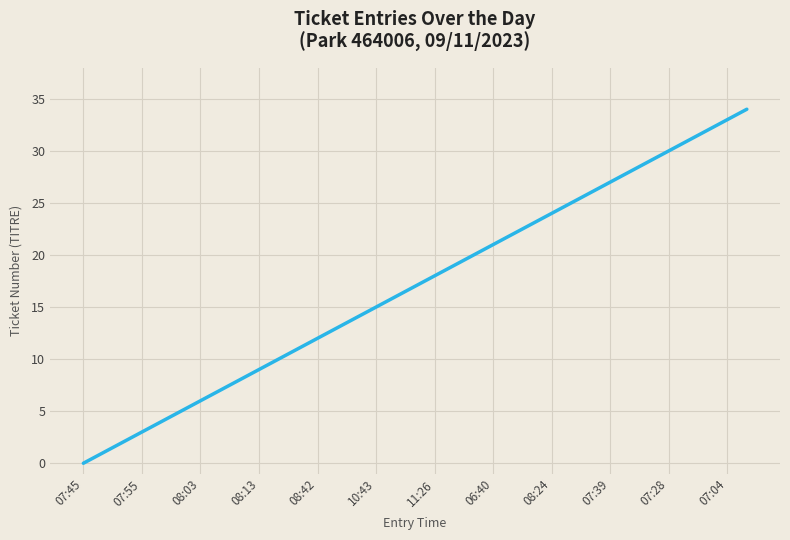

What is the difference between the maximum and minimum values?

34